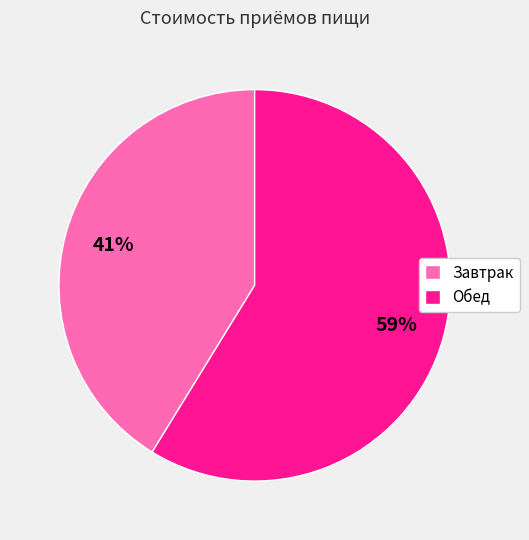

Rank the categories by value from lowest to highest.

Завтрак, Обед